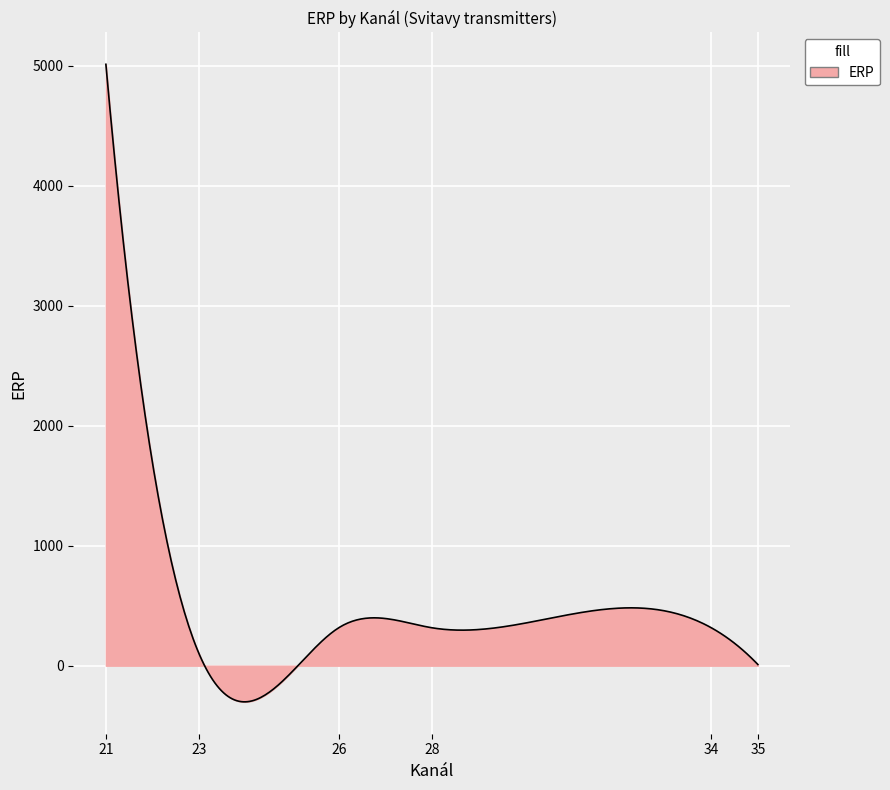

What is the smallest value displayed?

-301.2